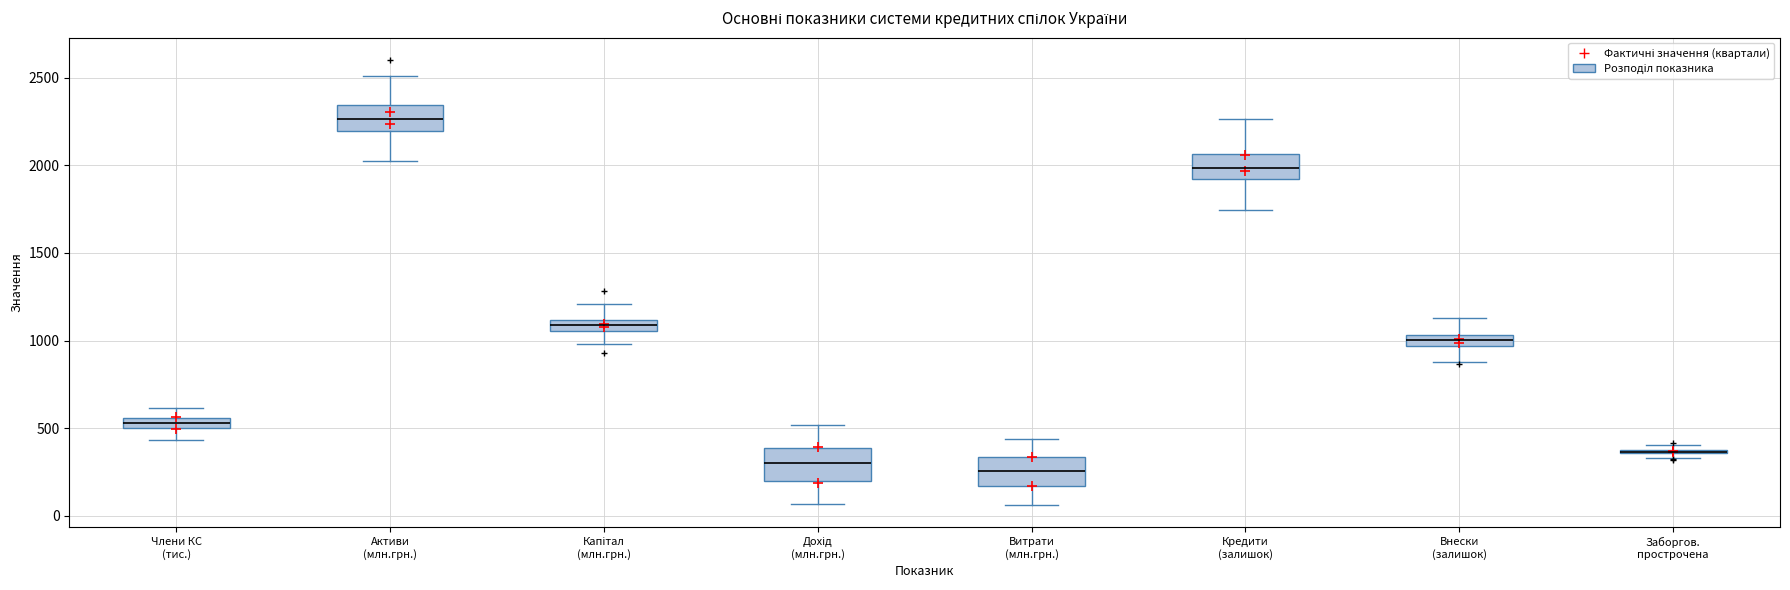

Where does the upper whisker of the box for Активи (млн.грн.) end on the y-axis? The values are not printed on the chart, so give them approximately, as read against the axis.

2500